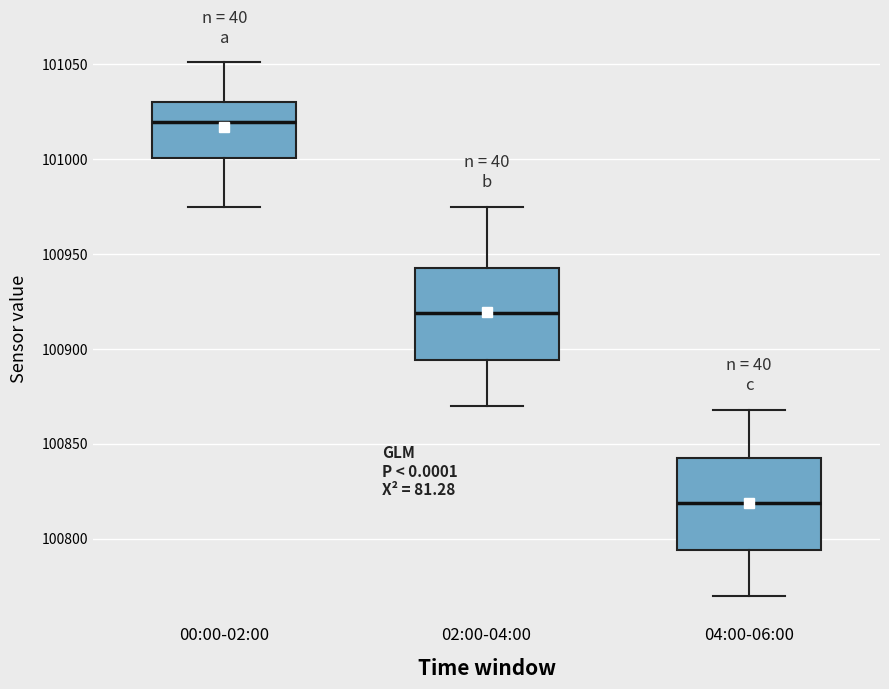

Reading left to right, transcribe this box plot: for each box, give where its median line is, the range the box spans, and where its two whiskers end, as read against the y-axis. The values are not printed on the chart, so give them approximately, as read against the axis.

00:00-02:00: median 101020, box 101000 to 101030, whiskers 100975 to 101050
02:00-04:00: median 100920, box 100895 to 100945, whiskers 100870 to 100975
04:00-06:00: median 100820, box 100795 to 100845, whiskers 100770 to 100870